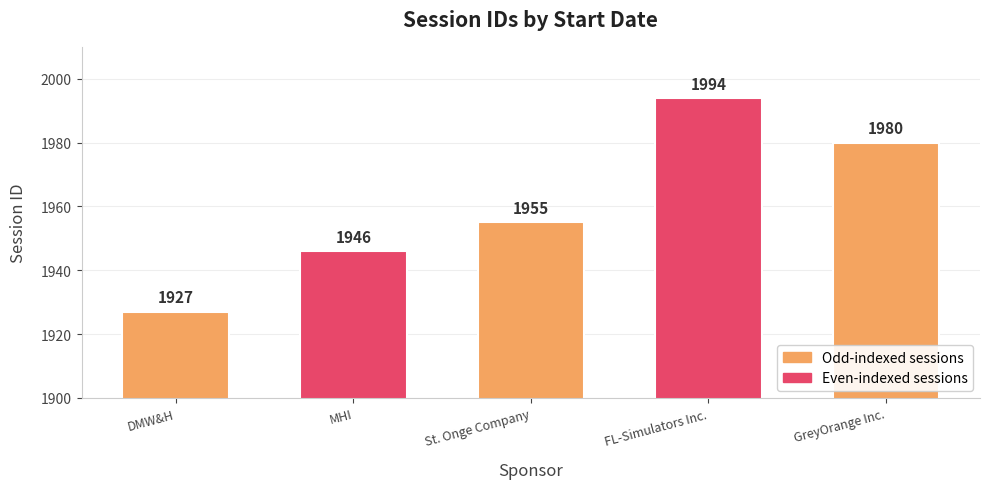

Reading right to left, list all the values displayed in this chart.

1980	1994	1955	1946	1927